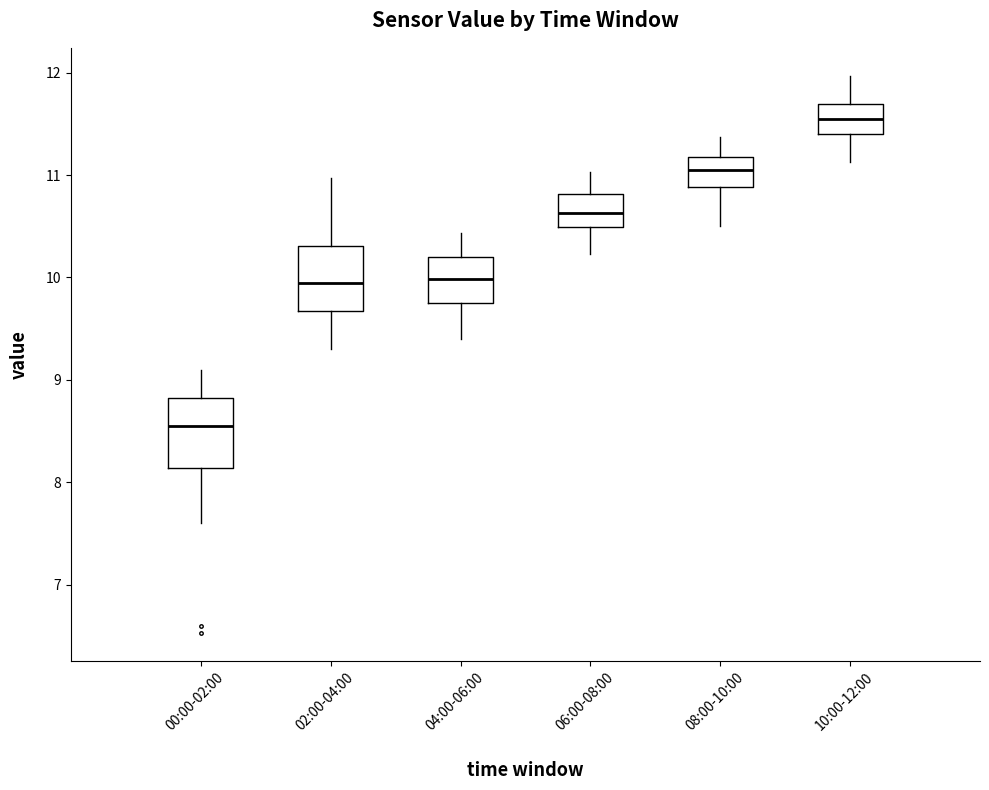

Reading left to right, read every box against the y-axis: the position of its median line, the range the box covers, and the ends of its whiskers. The values are not printed on the chart, so give them approximately, as read against the axis.

00:00-02:00: median 8.6, box 8.1 to 8.8, whiskers 7.6 to 9.1
02:00-04:00: median 10.0, box 9.7 to 10.3, whiskers 9.3 to 11.0
04:00-06:00: median 10.0, box 9.8 to 10.2, whiskers 9.4 to 10.4
06:00-08:00: median 10.6, box 10.5 to 10.8, whiskers 10.2 to 11.0
08:00-10:00: median 11.1, box 10.9 to 11.2, whiskers 10.5 to 11.4
10:00-12:00: median 11.6, box 11.4 to 11.7, whiskers 11.1 to 12.0